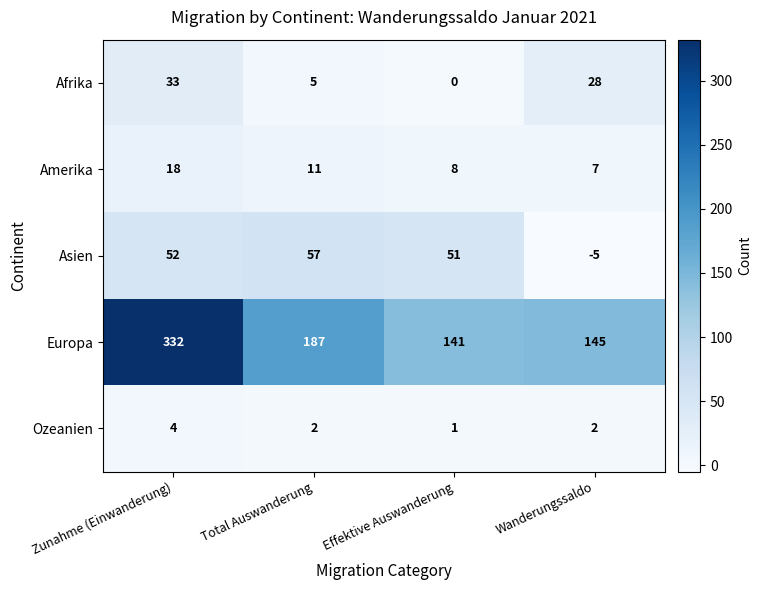

Reading left to right, what are all the values shown in this chart?

Afrika: Zunahme (Einwanderung)=33	Total Auswanderung=5	Effektive Auswanderung=0	Wanderungssaldo=28
Amerika: Zunahme (Einwanderung)=18	Total Auswanderung=11	Effektive Auswanderung=8	Wanderungssaldo=7
Asien: Zunahme (Einwanderung)=52	Total Auswanderung=57	Effektive Auswanderung=51	Wanderungssaldo=-5
Europa: Zunahme (Einwanderung)=332	Total Auswanderung=187	Effektive Auswanderung=141	Wanderungssaldo=145
Ozeanien: Zunahme (Einwanderung)=4	Total Auswanderung=2	Effektive Auswanderung=1	Wanderungssaldo=2